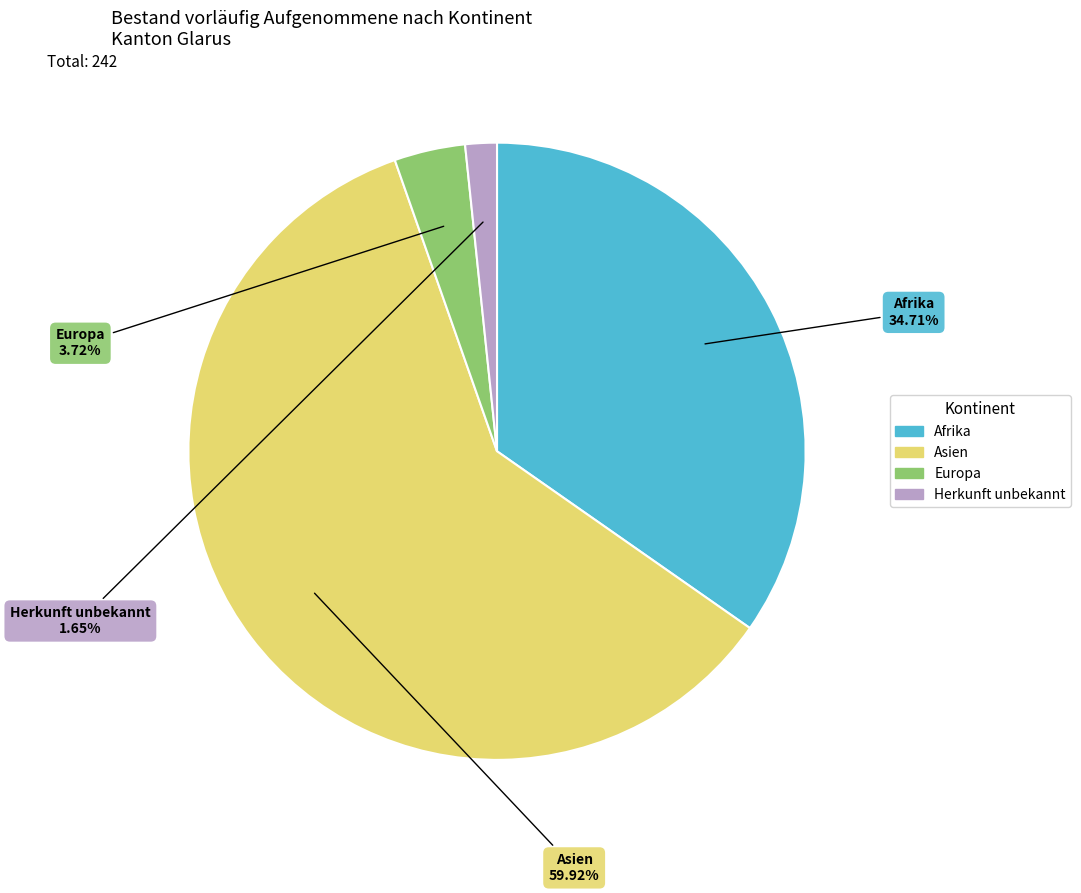

The Asien slice represents 66% of the pie. True or false?

False